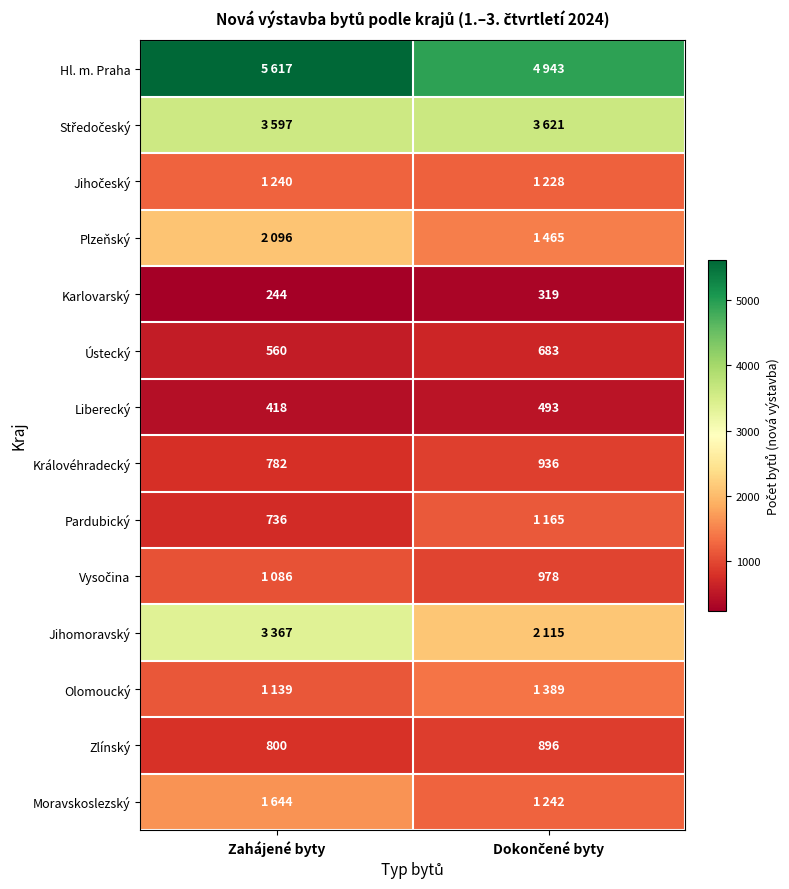

Which category has the lowest value in the Ústecký series?

Zahájené byty